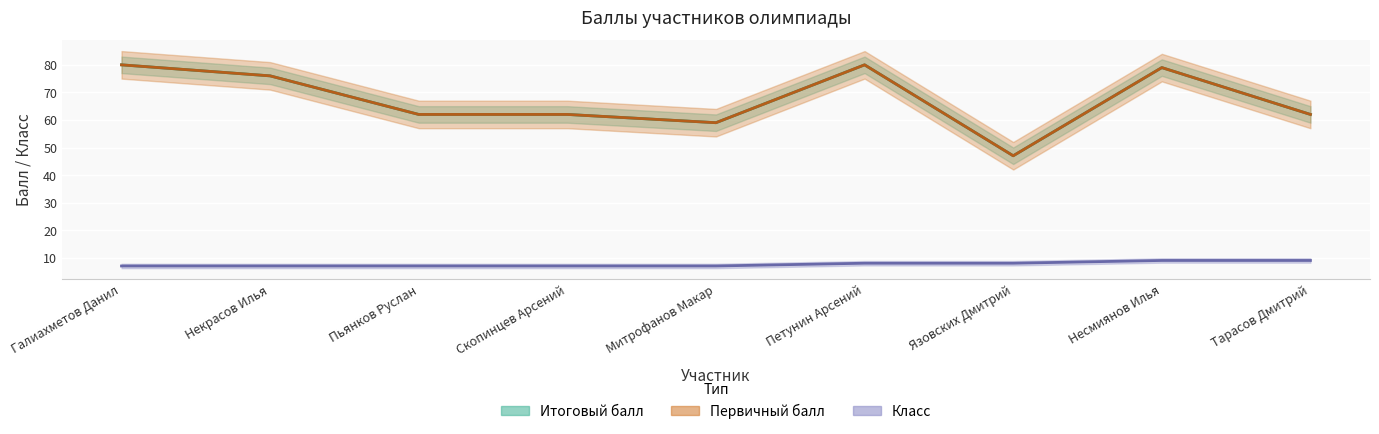

How many lines are shown in the chart?

3